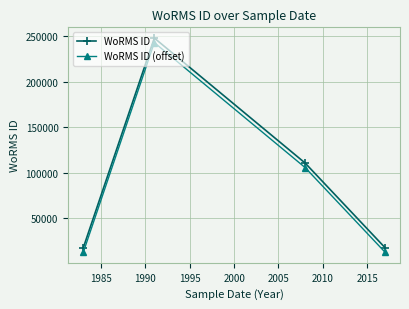

True or false: WoRMS ID (offset) has more than 1 interior local peaks.

False